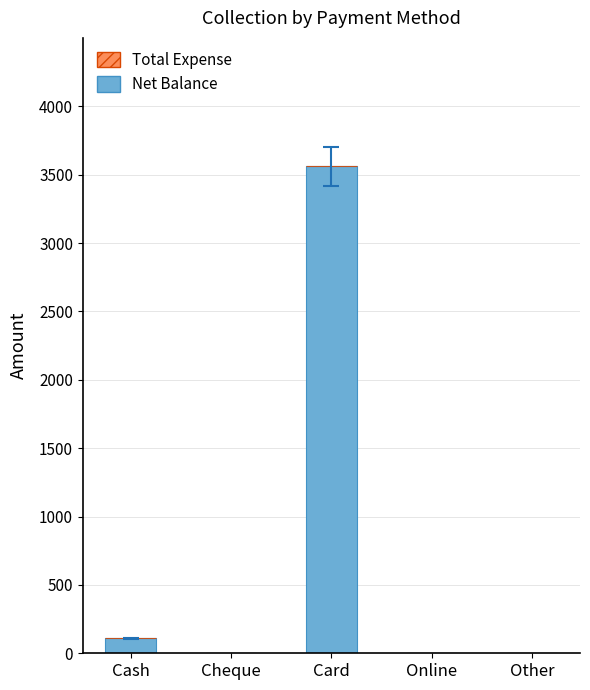

What is the sum of all values?

3670